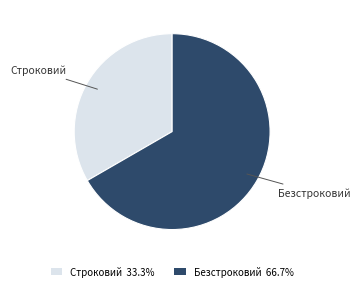

Which slice represents more than half of the pie?

Безстроковий